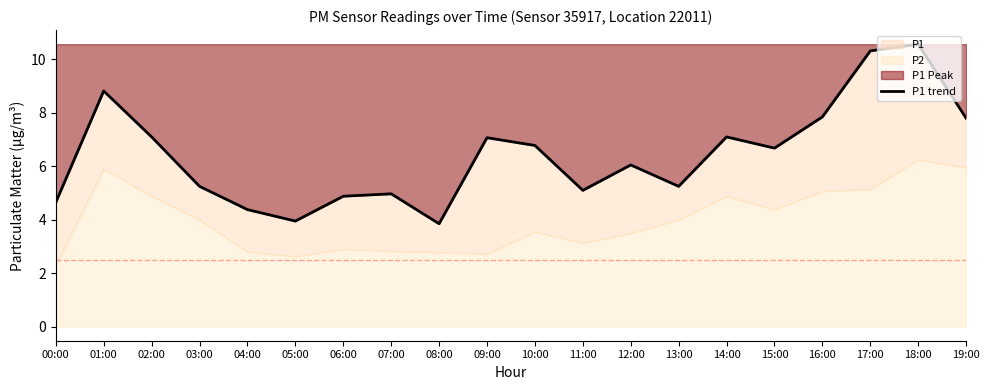

How many data points are less than 6?

9